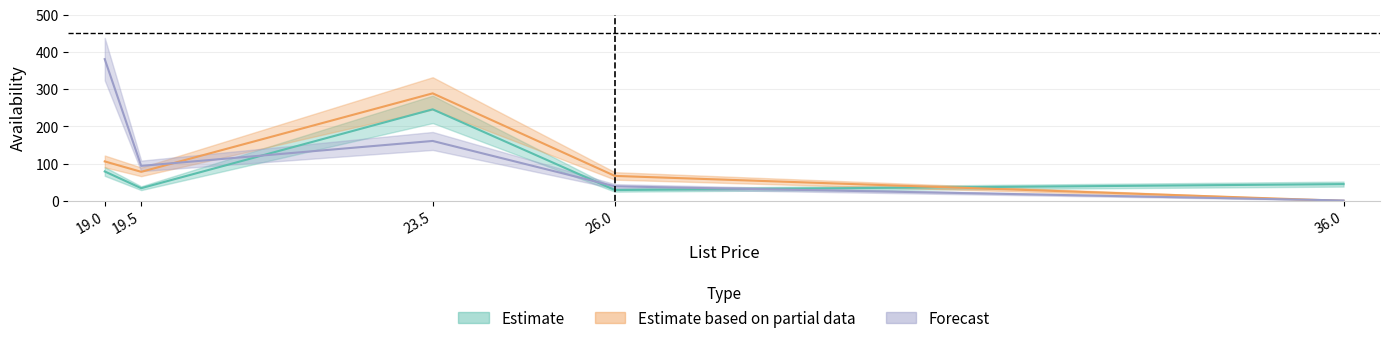

Count the number of data series in this chart.

3